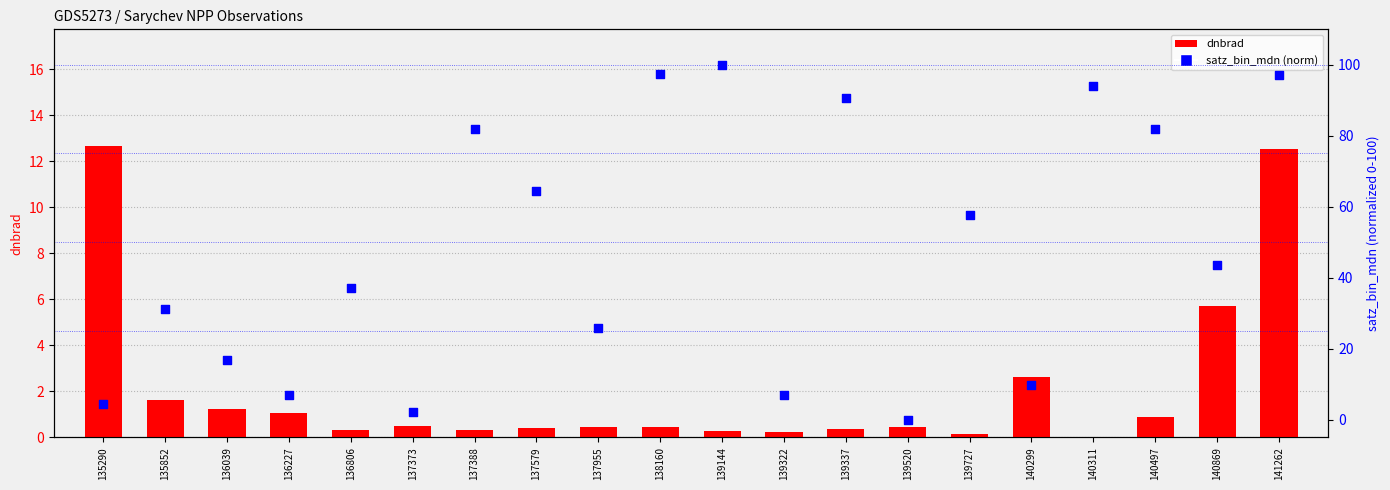

Which series contains the lowest Y value?

satz_bin_mdn (norm)